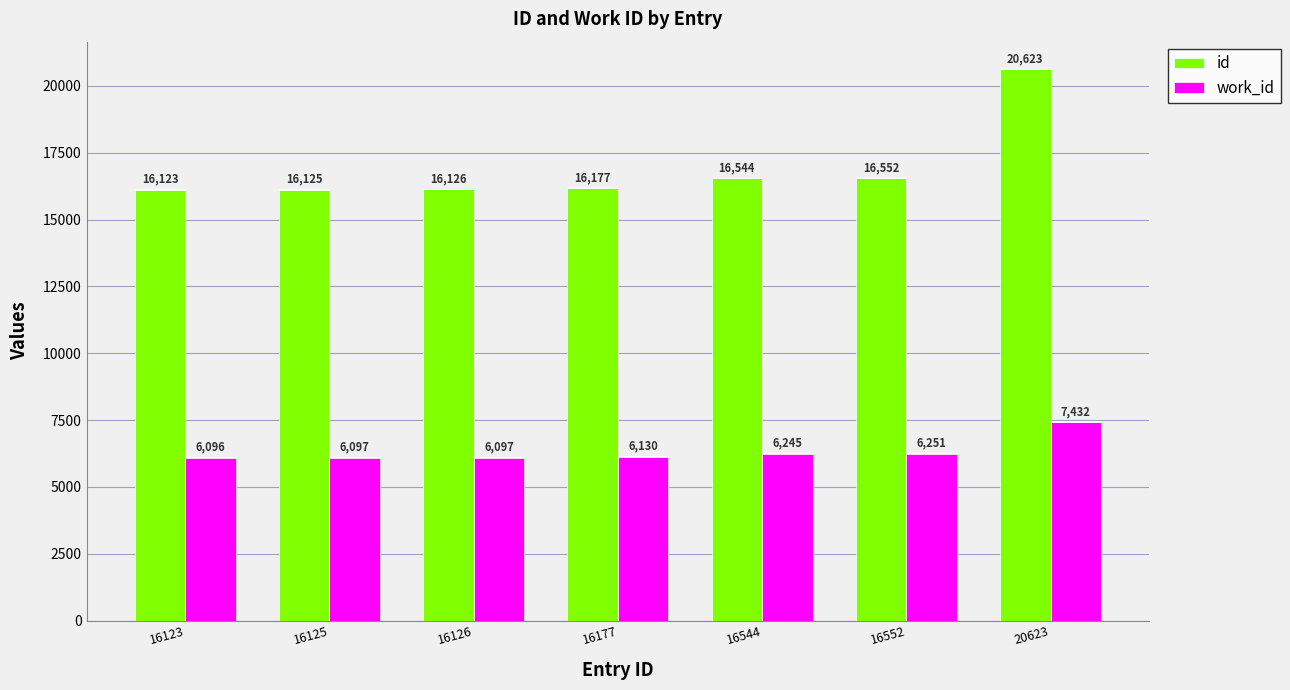

Which series has the widest spread of values?

id